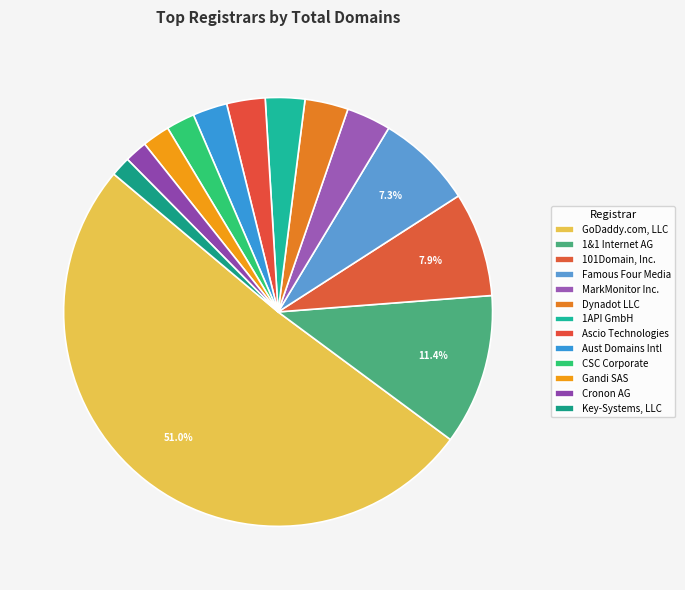

Does GoDaddy.com, LLC represent more than half of the total?

Yes